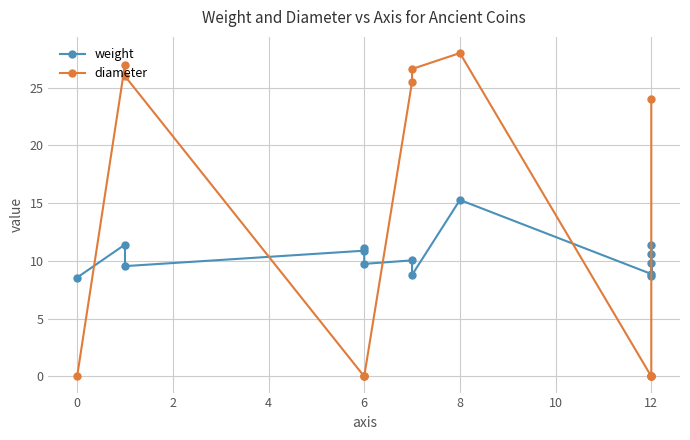

Which series has the largest total across all categories?

diameter